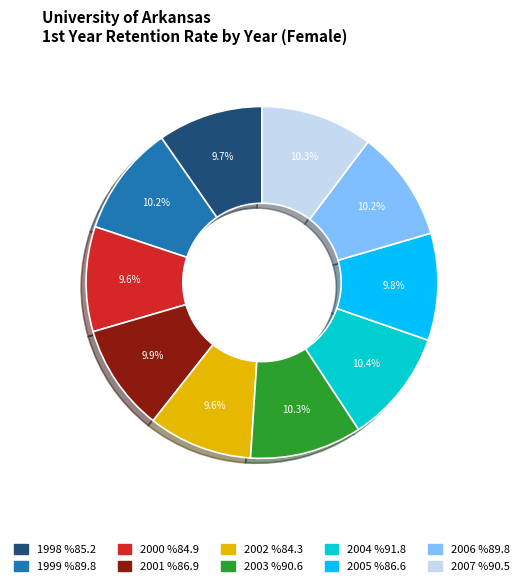

What portion of the pie excludes 2006?

89.8%